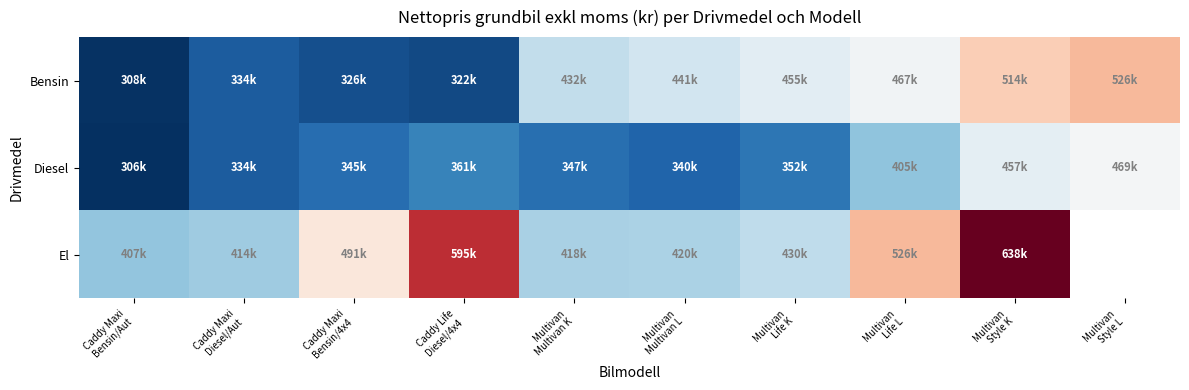

What is the spread (max minus min) of values at Multivan
Style L?

57059.2